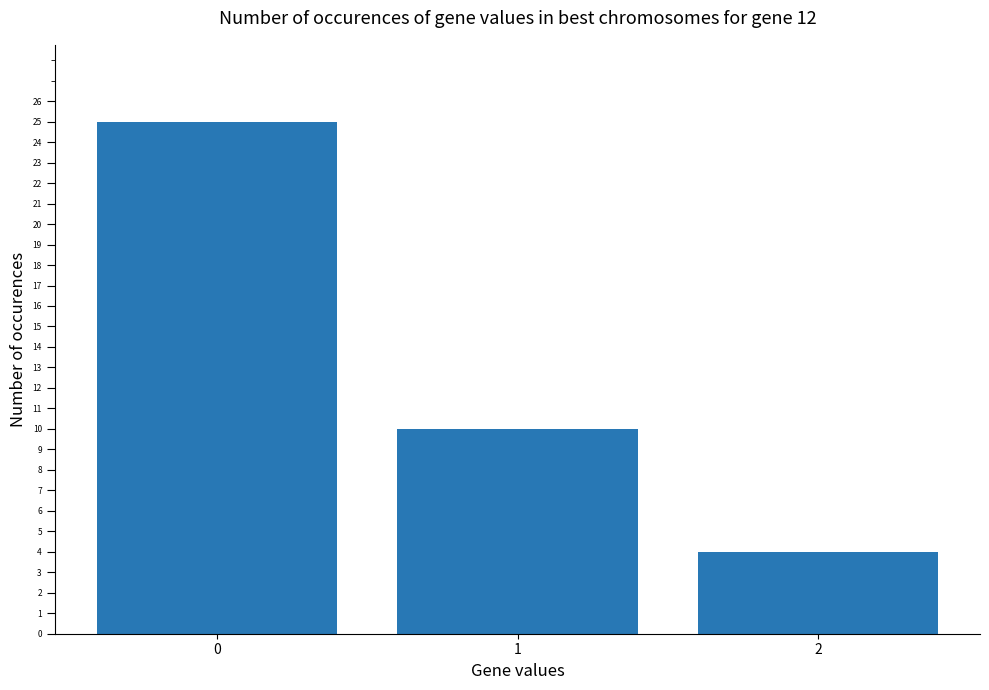

What is the ratio of the value at 2 to the value at 1?

0.4